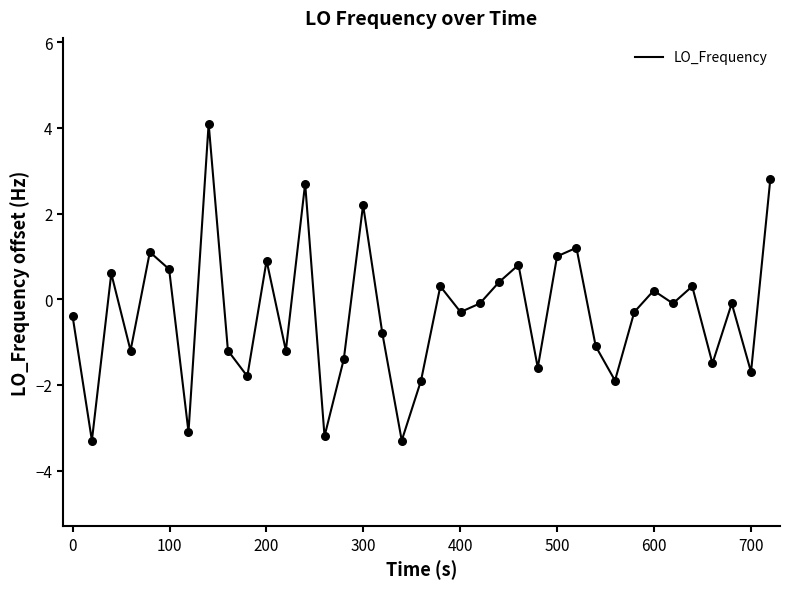

What is the difference between the maximum and minimum values?

7.4